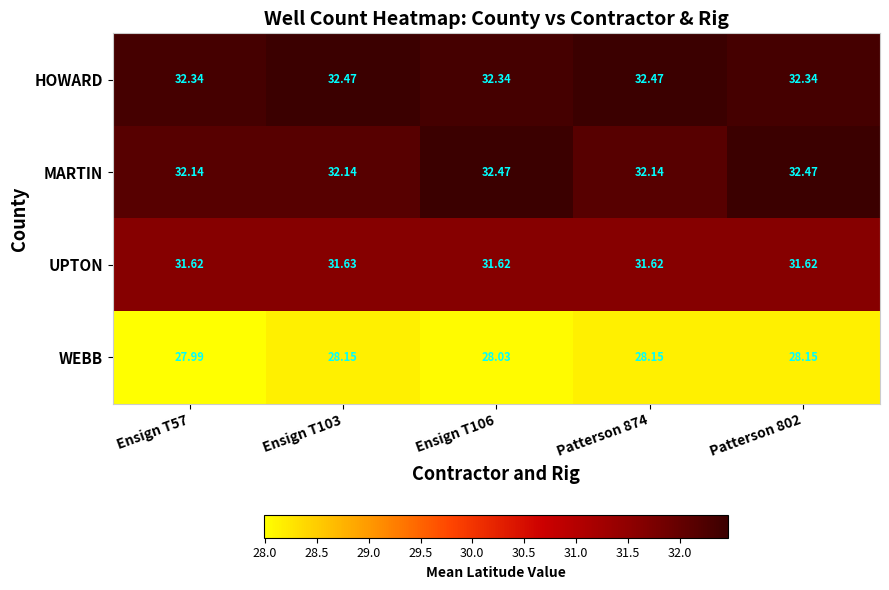

Which series has the largest total across all categories?

HOWARD